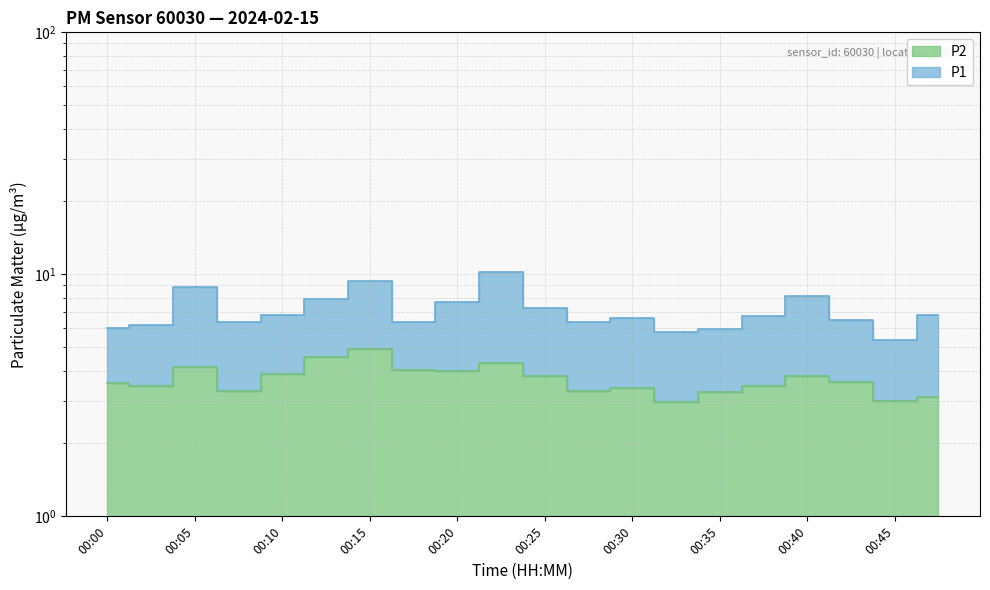

What are all the series names shown in the legend?

P1, P2